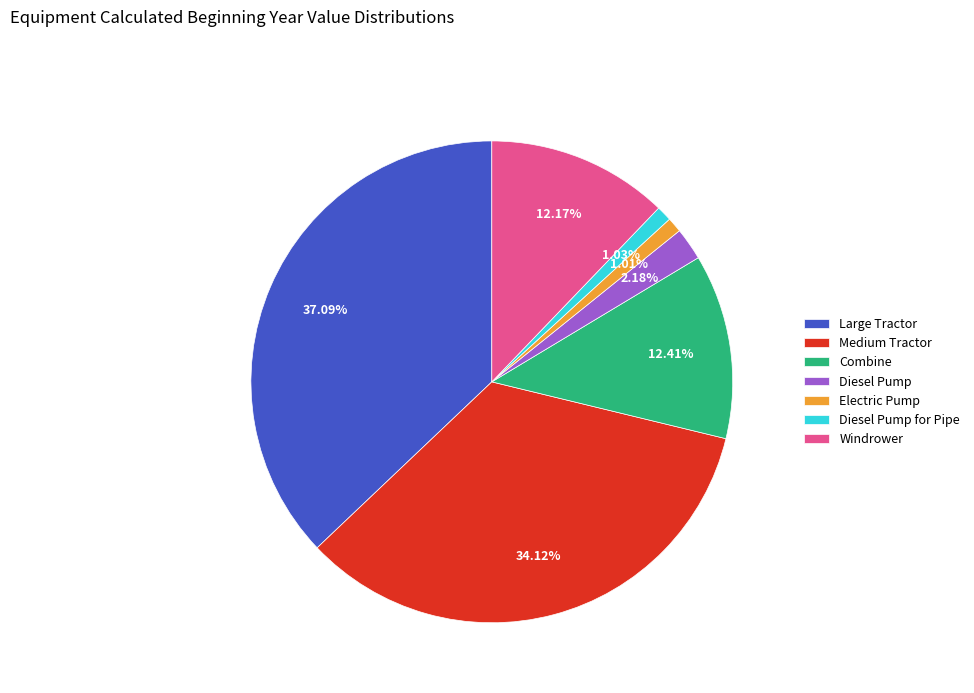

Which has a higher value, Electric Pump or Medium Tractor?

Medium Tractor